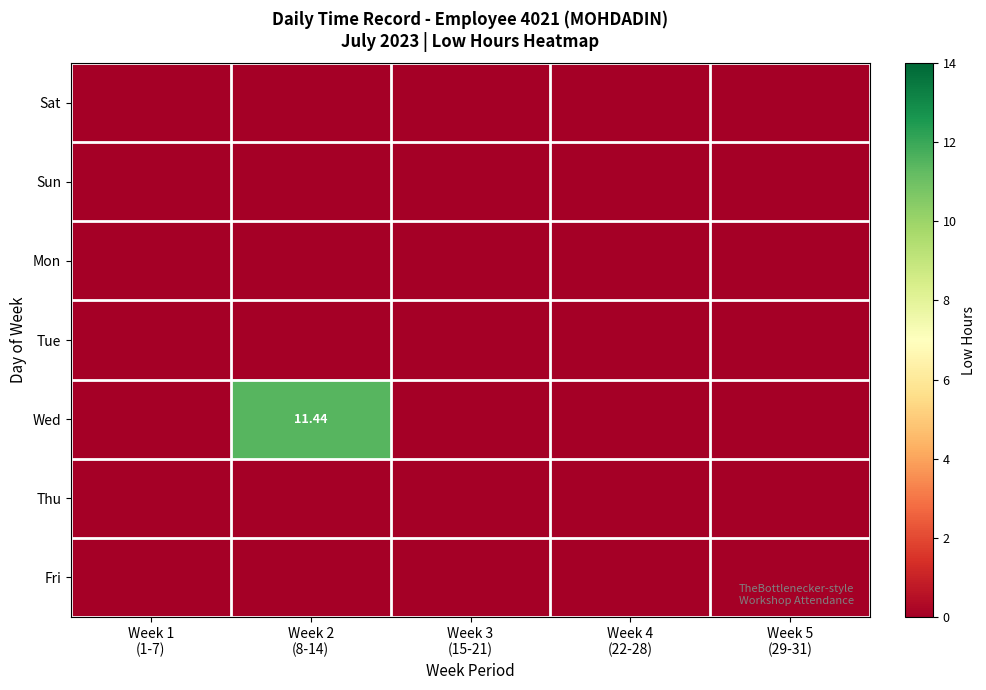

At how many categories does at least one series exceed 6?

1